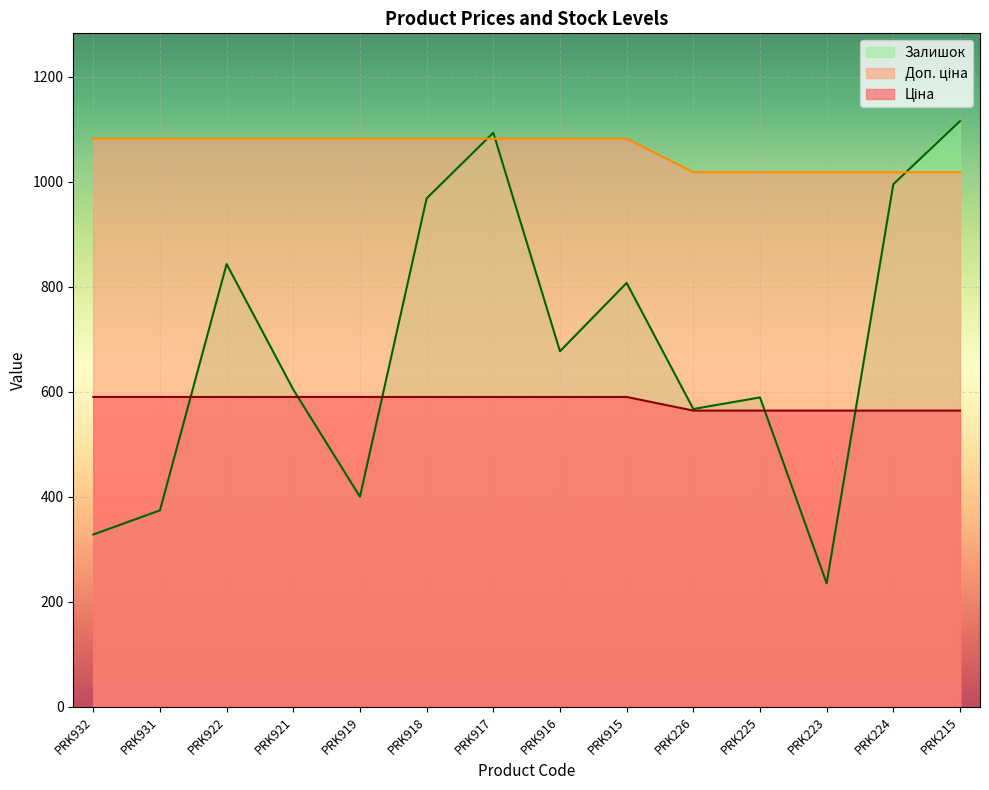

At which label does Ціна first exceed 1081?

PRK932